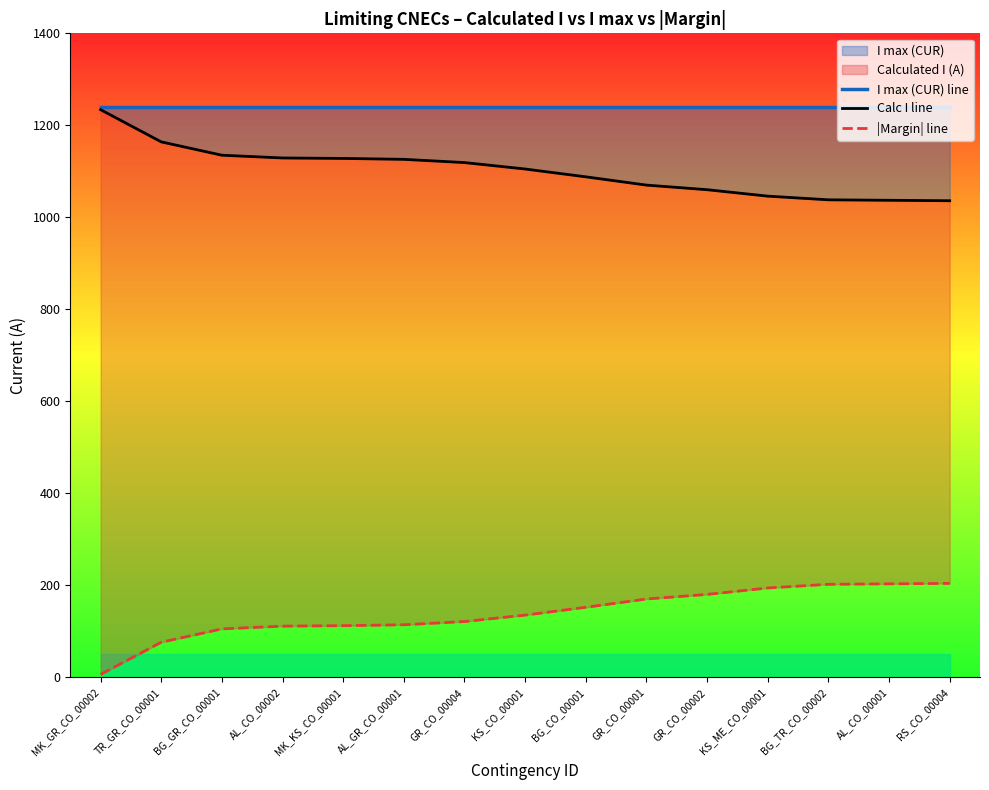

The value of I max (CUR) line at AL_CO_00002 is 347. True or false?

False